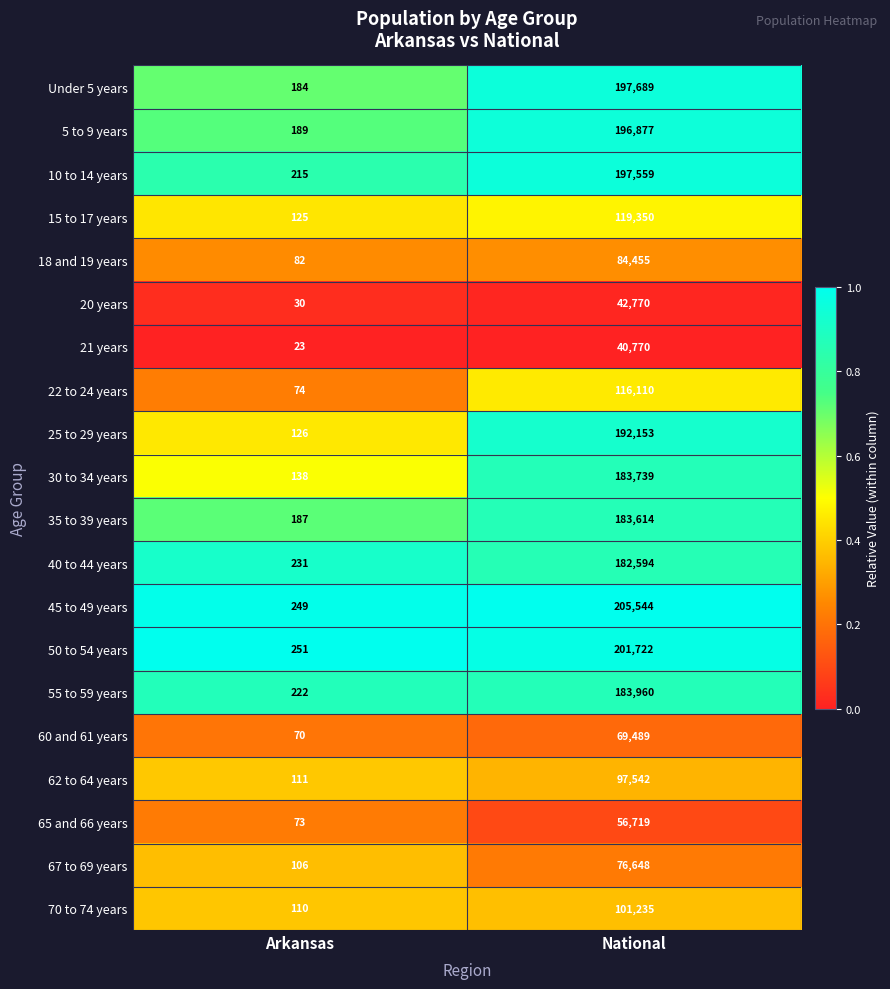

Is it true that 10 to 14 years equals 369 at Arkansas?

False